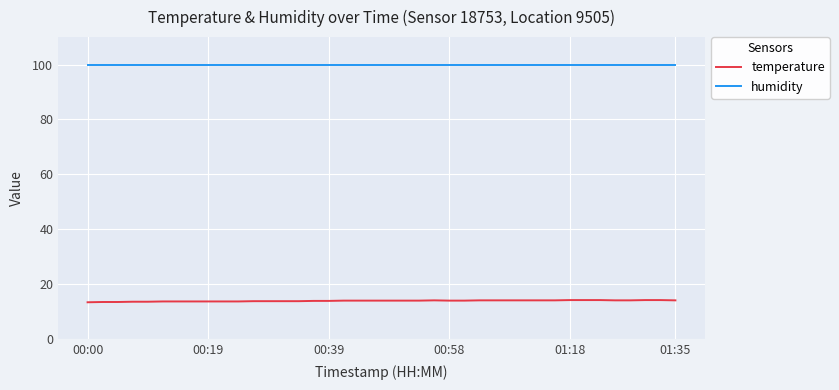

Which series has the largest total across all categories?

humidity